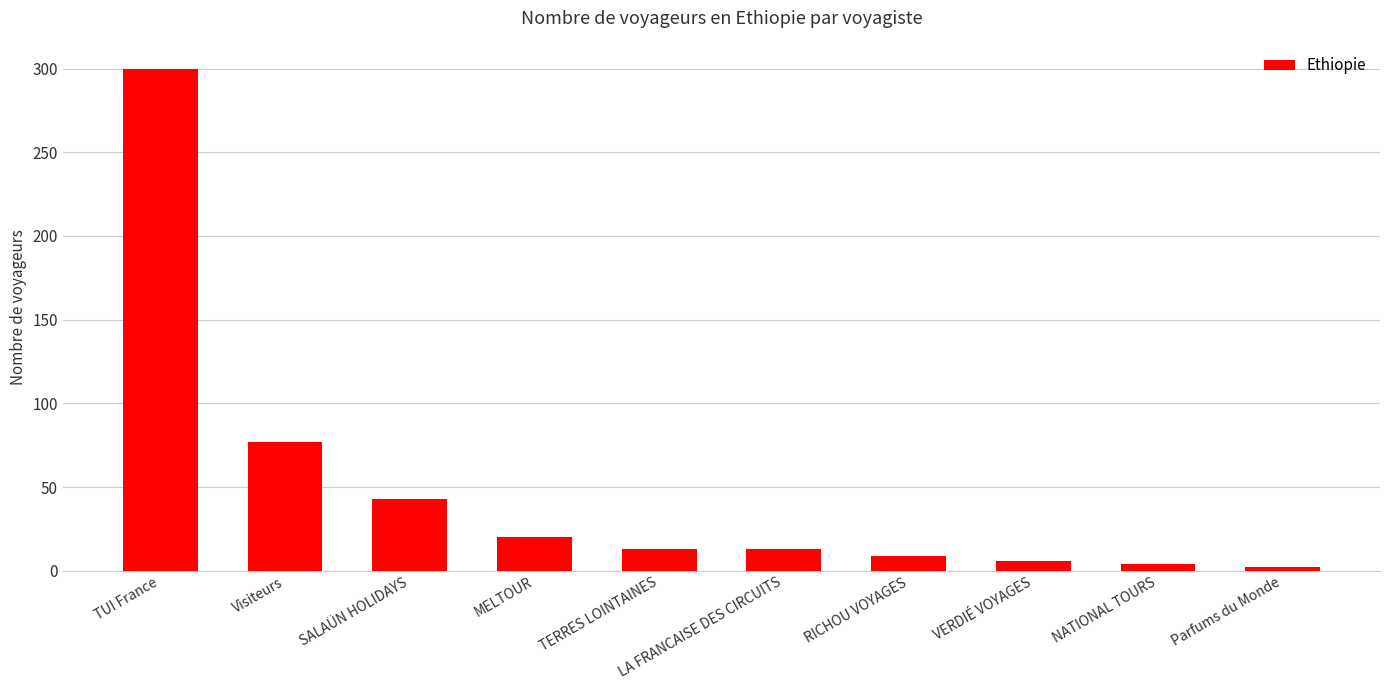

What is the value of the 5th bar from the left?

13